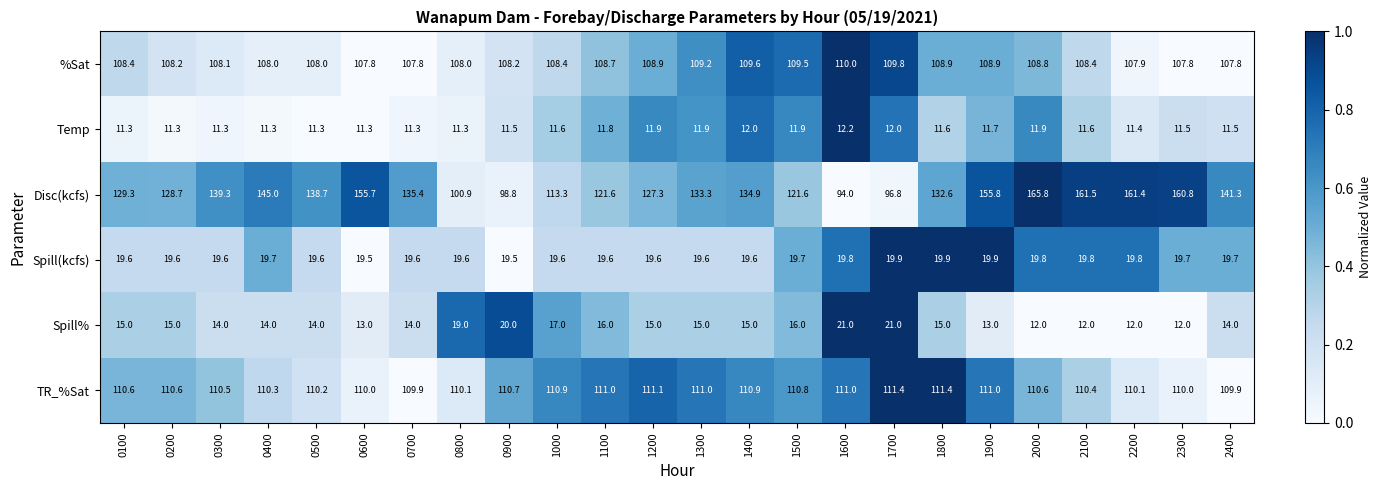

What is the sum of the Spill(kcfs) values at 1500 and 0900?

39.2